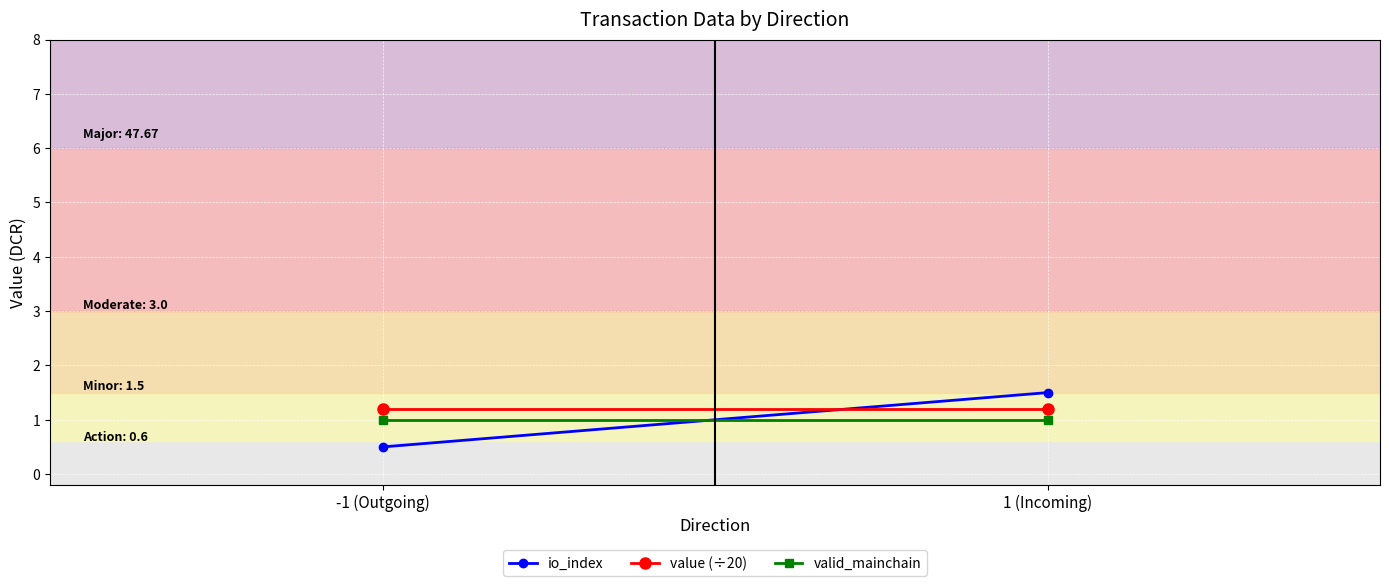

Where does the io_index series first go above 1?

1 (Incoming)